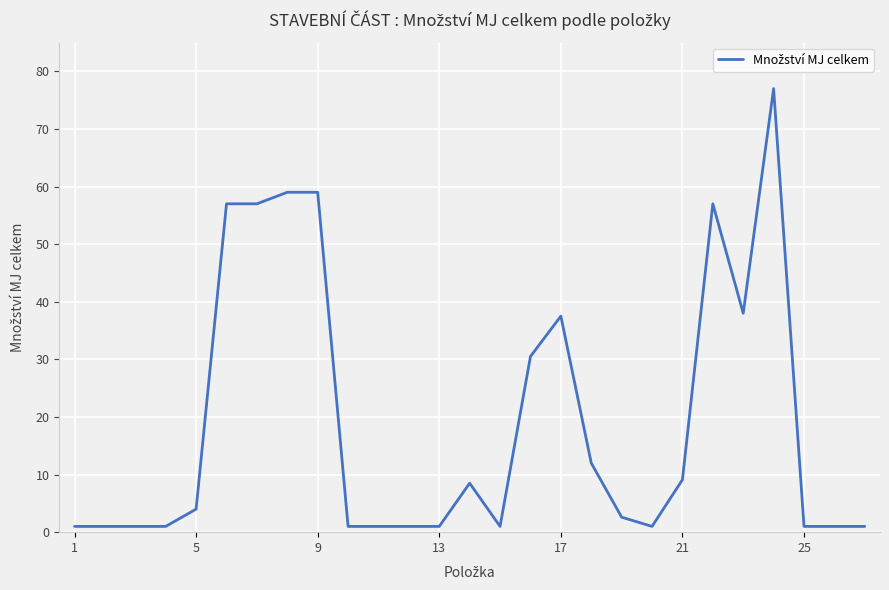

What is the smallest value displayed?

1.0